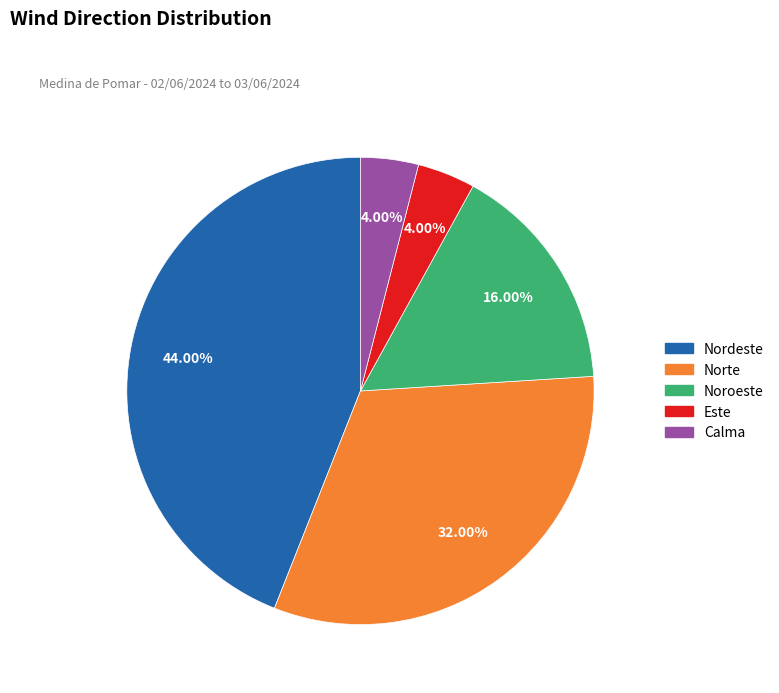

True or false: Norte accounts for 32% of the total.

True